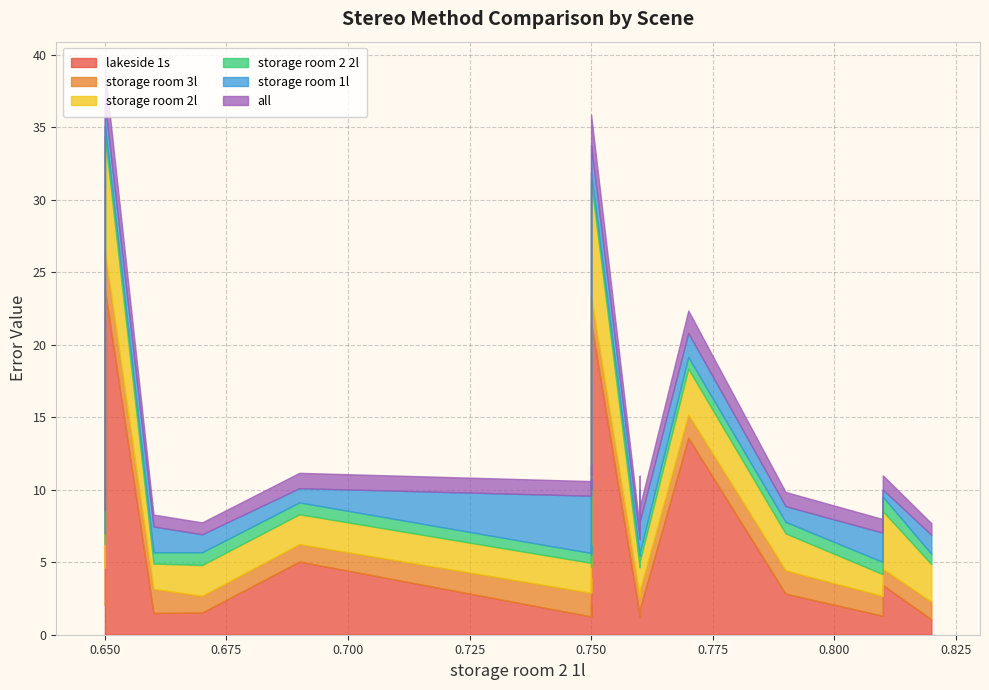

Which series has the largest total across all categories?

lakeside 1s